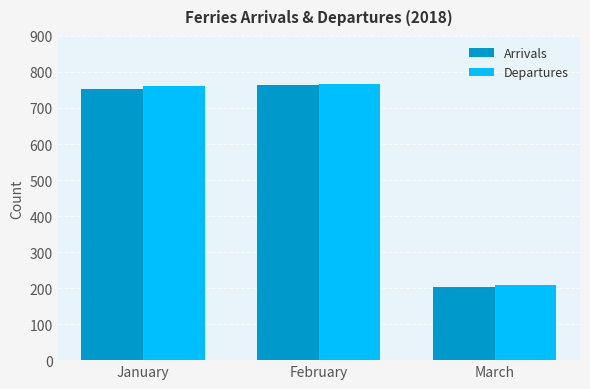

What are all the series names shown in the legend?

Arrivals, Departures